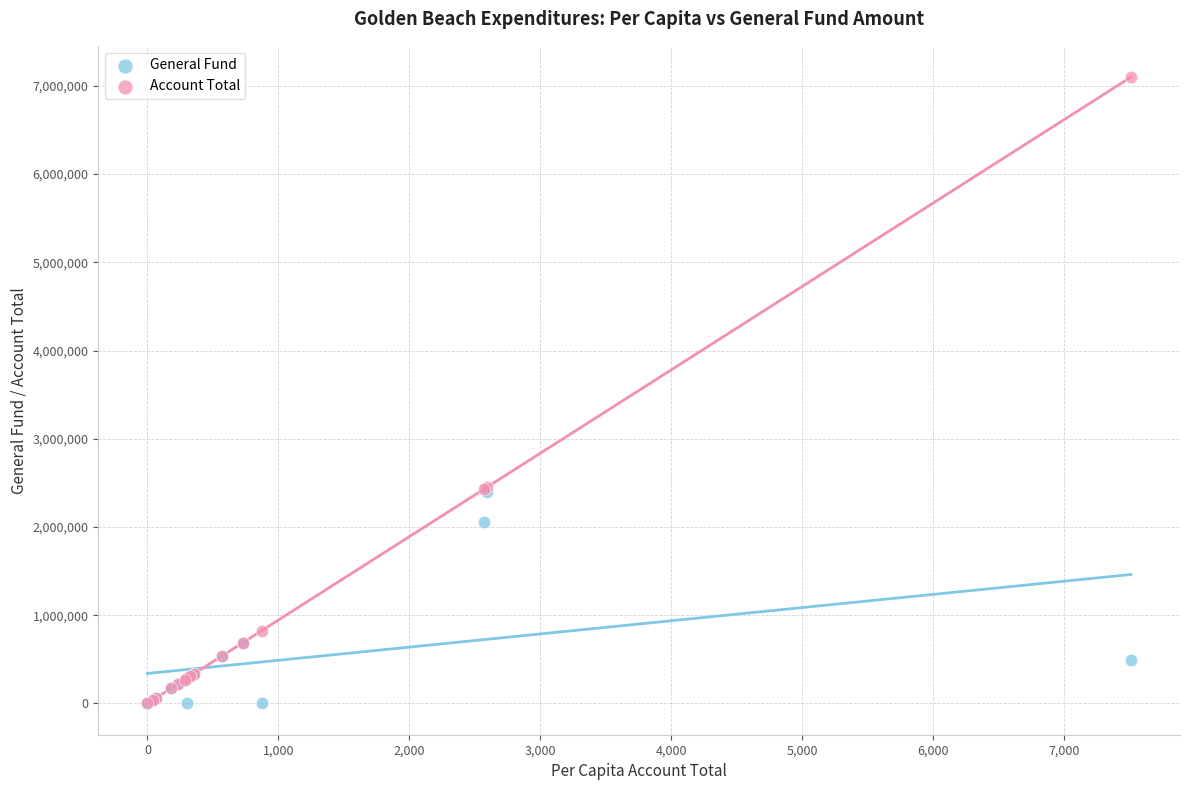

In the General Fund series, what Y value is closest to 1197853?

689371